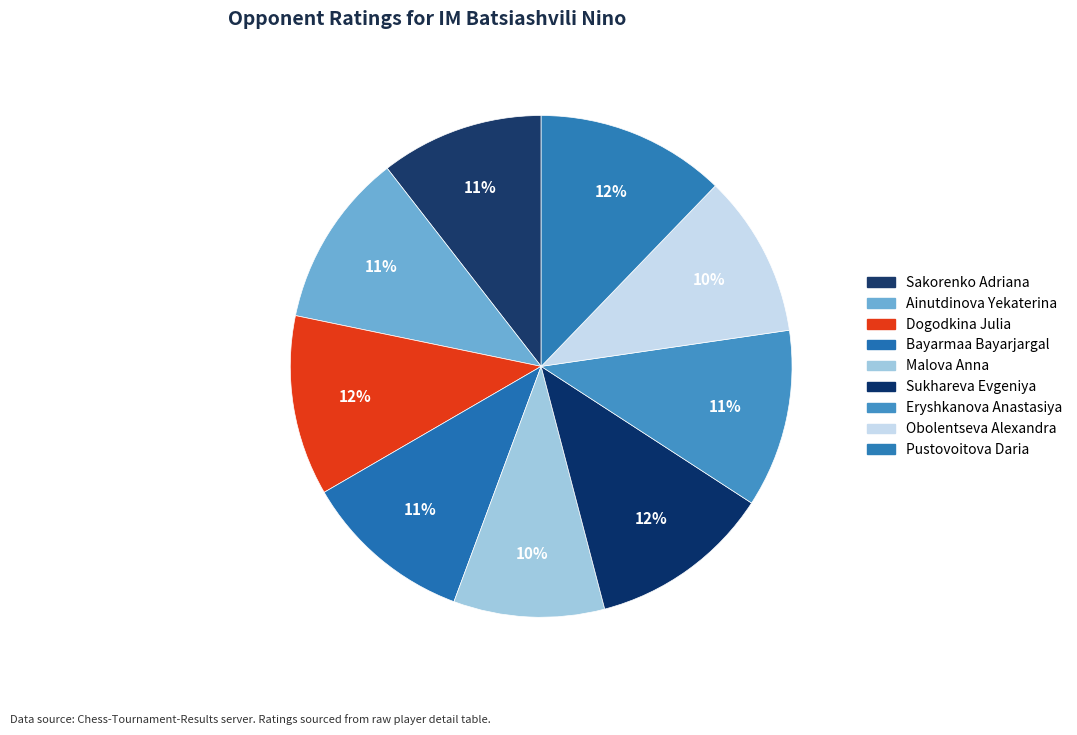

Count the number of slices in the pie.

9